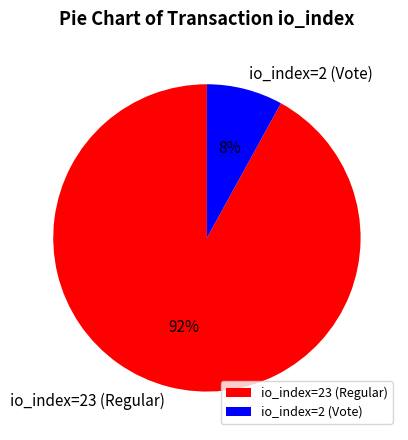

What is the smallest slice in the pie chart?

io_index=2 (Vote)